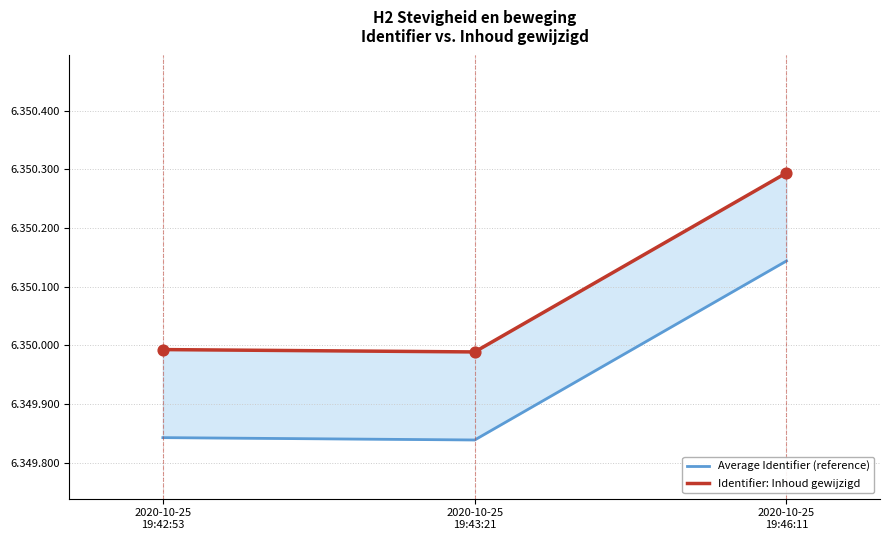

Which series has the widest spread of Y values?

Average Identifier (reference)